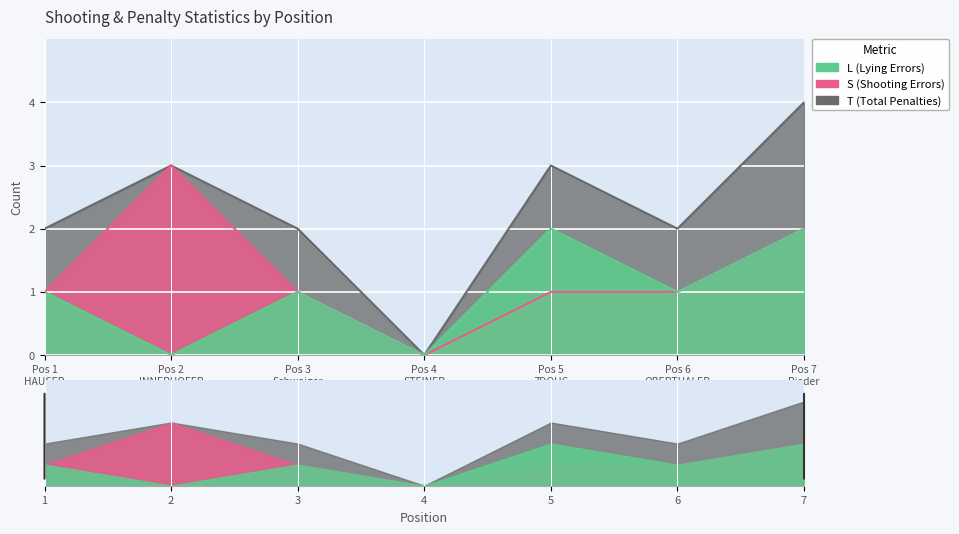

How many interior local peaks does the L series have?

2